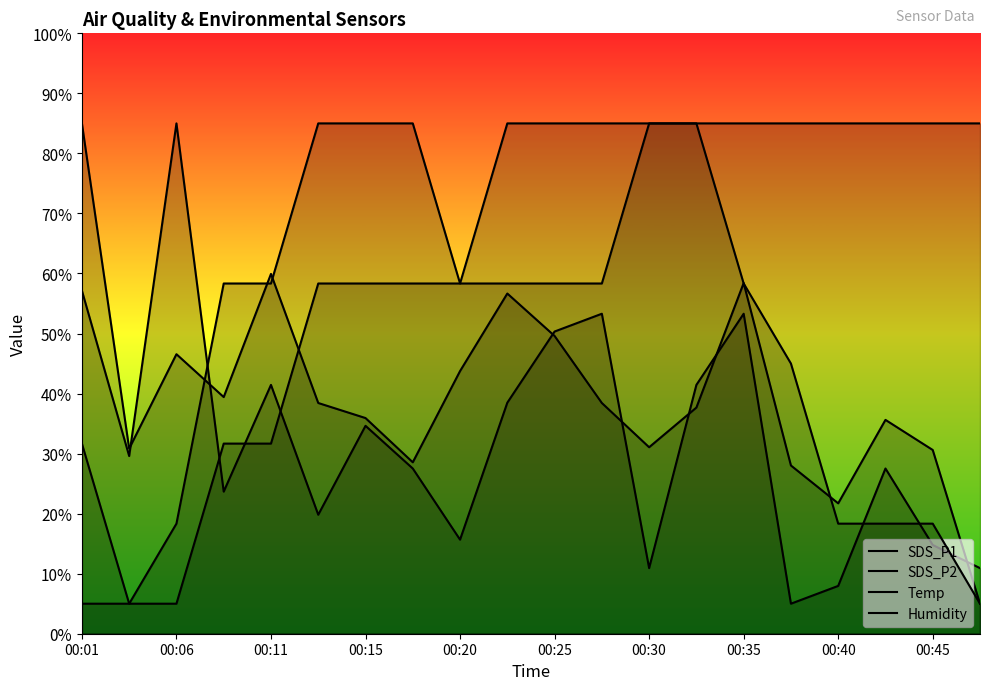

At which label does SDS_P2 reach its peak?

00:06